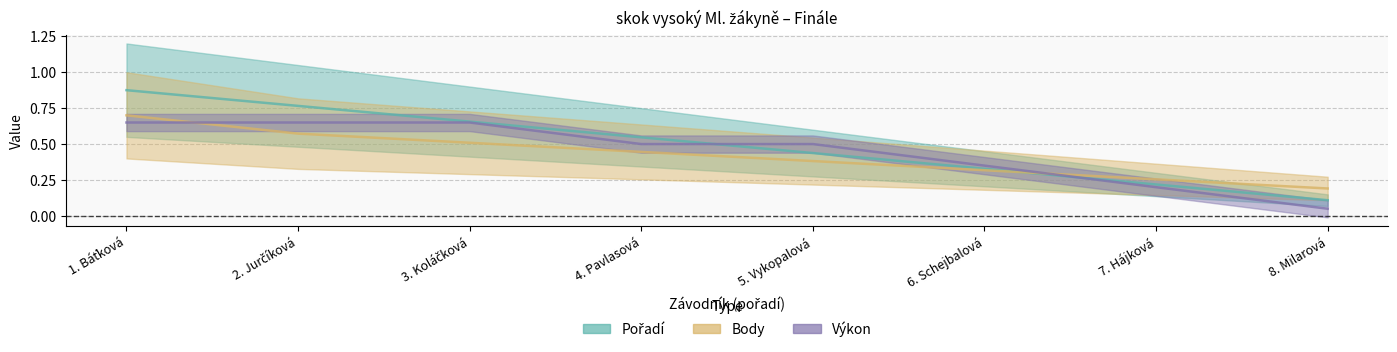

True or false: Body has more than 1 interior local peaks.

False